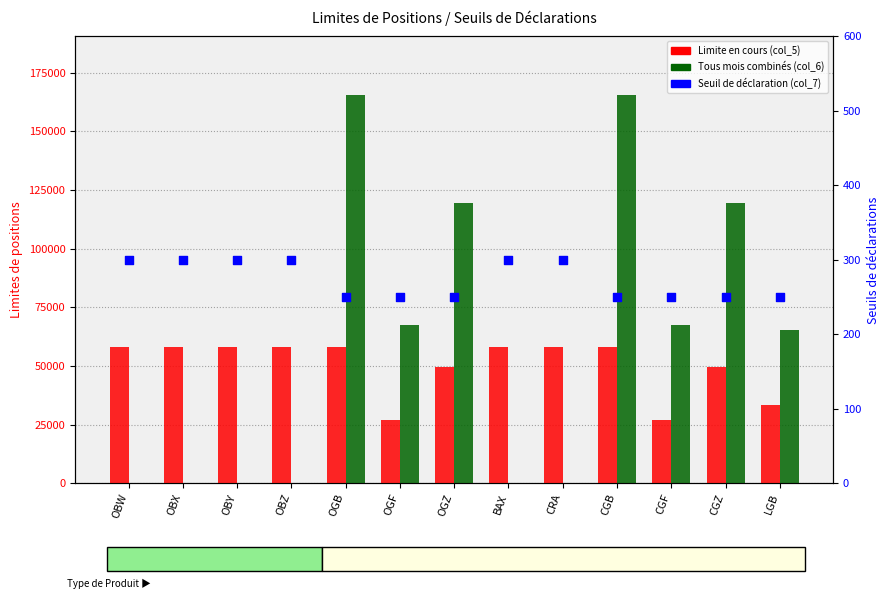

Which series reaches the maximum Y coordinate?

Tous mois combinés (col_6)